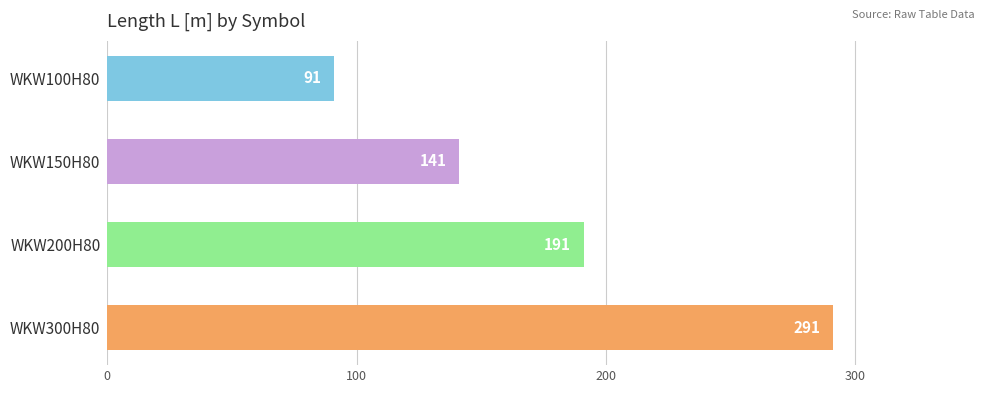

How many series are shown in this chart?

1